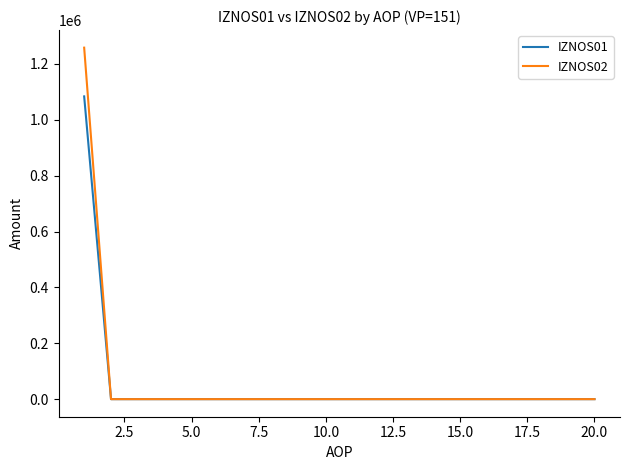

What is the maximum value shown in the chart?

1258434.8